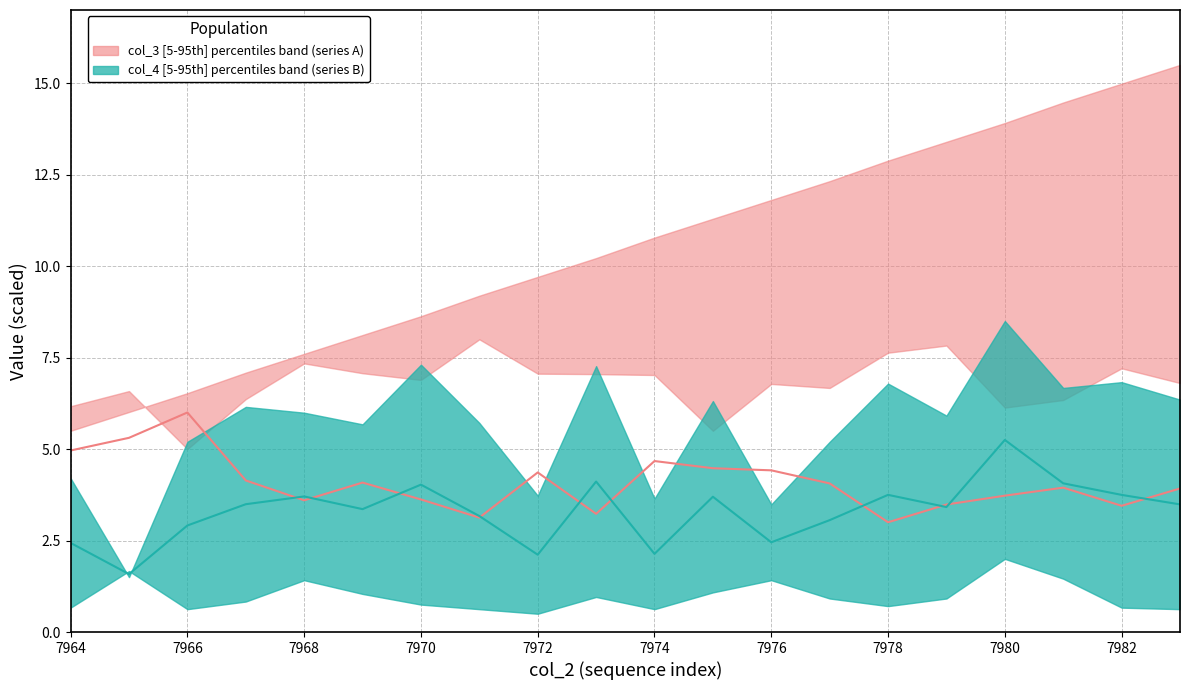

True or false: col_6 median and col_4 median cross at least once.

True